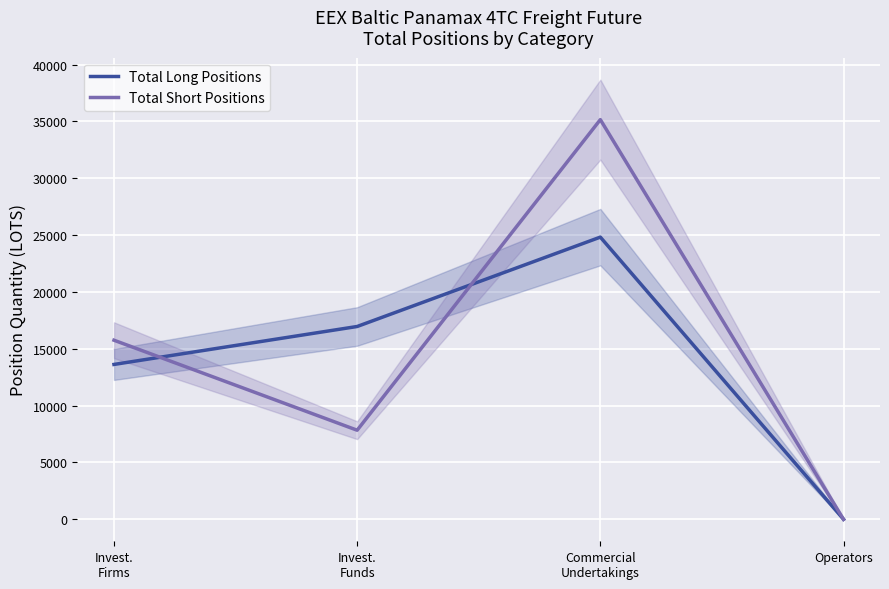

True or false: Total Short Positions has a value of 35158.1 at Commercial
Undertakings.

True